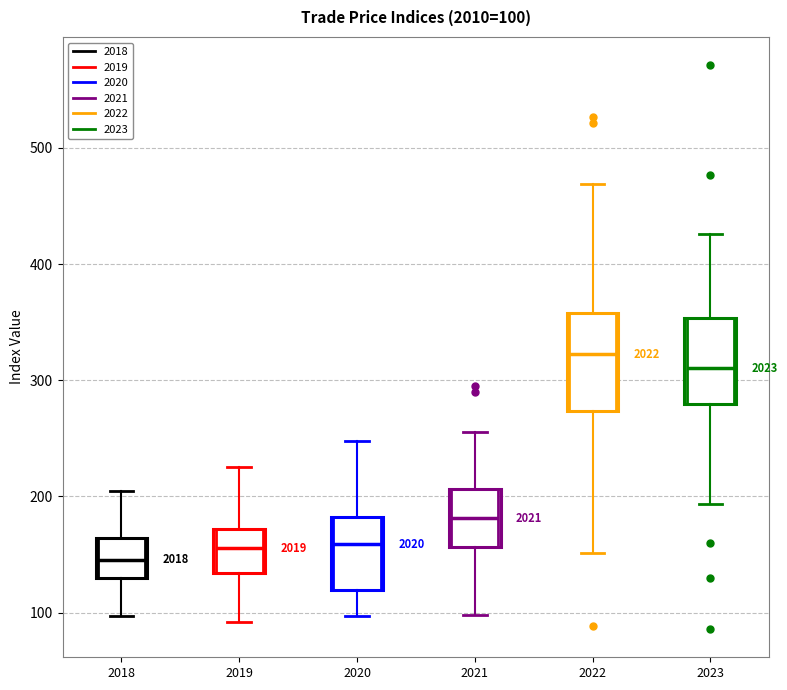

Which box is the tallest, from its lower edge to its upper edge?

2022